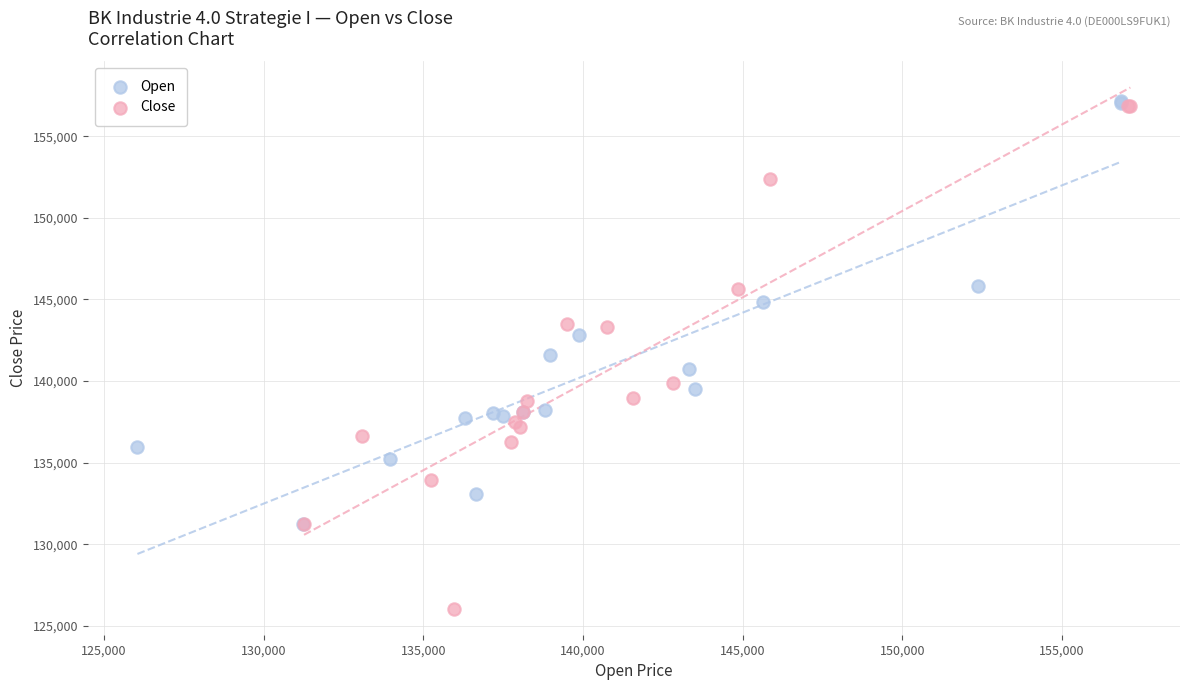

Which series has the widest spread of Y values?

Close